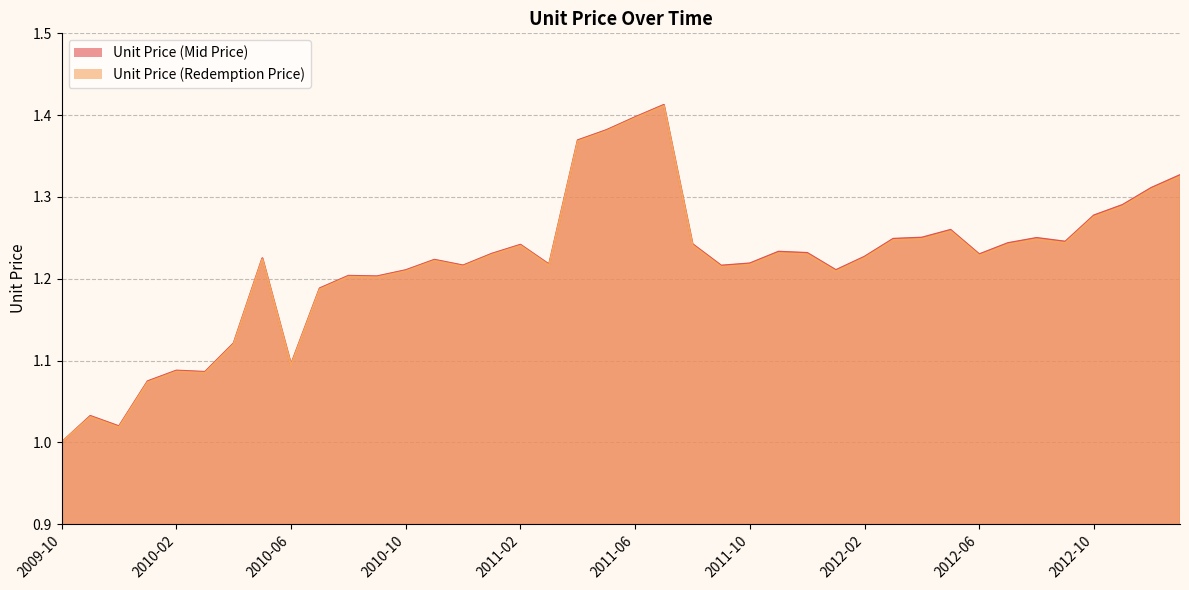

List the series in order of their overall mean, lowest first.

Unit Price (Redemption Price), Unit Price (Mid Price)